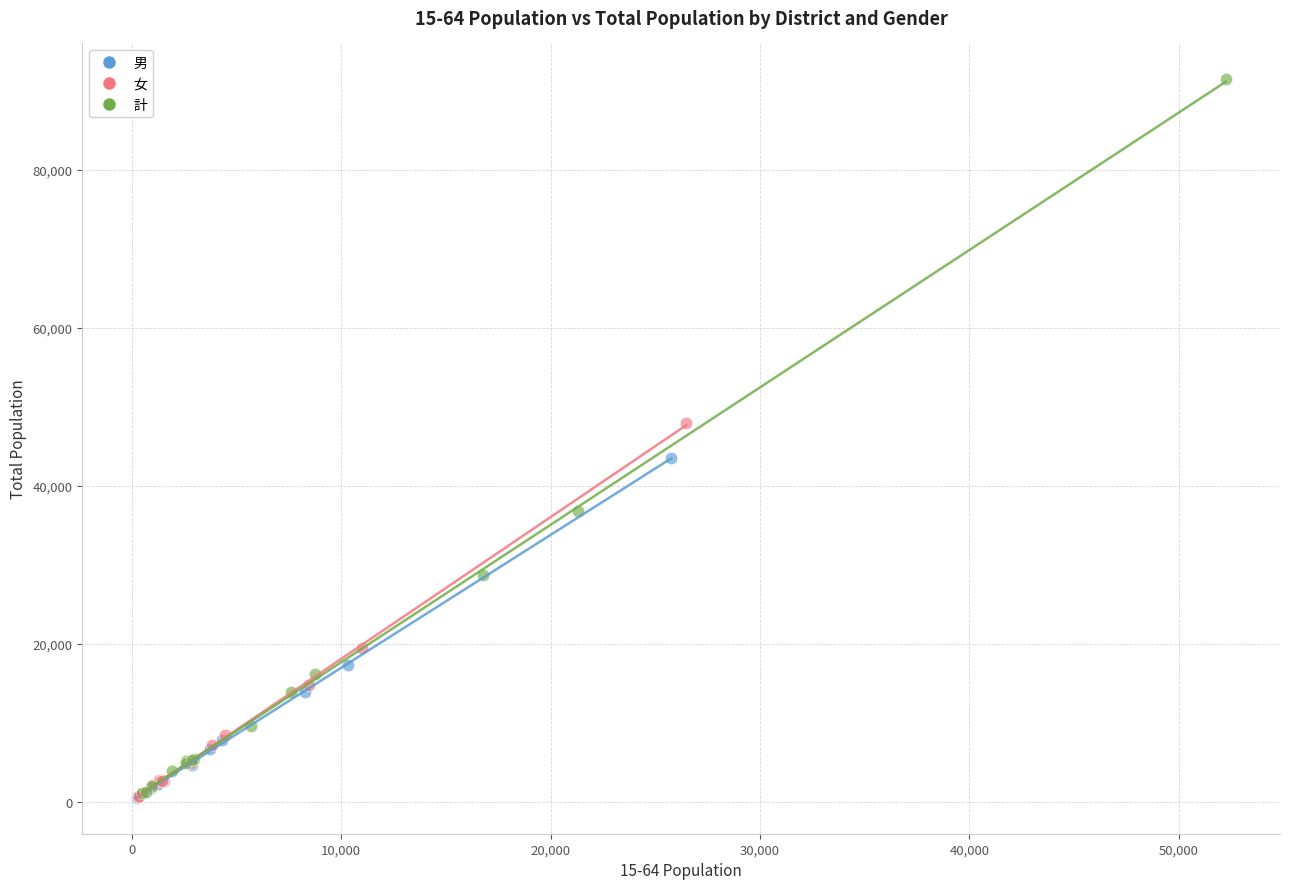

Which series contains the highest Y value?

計